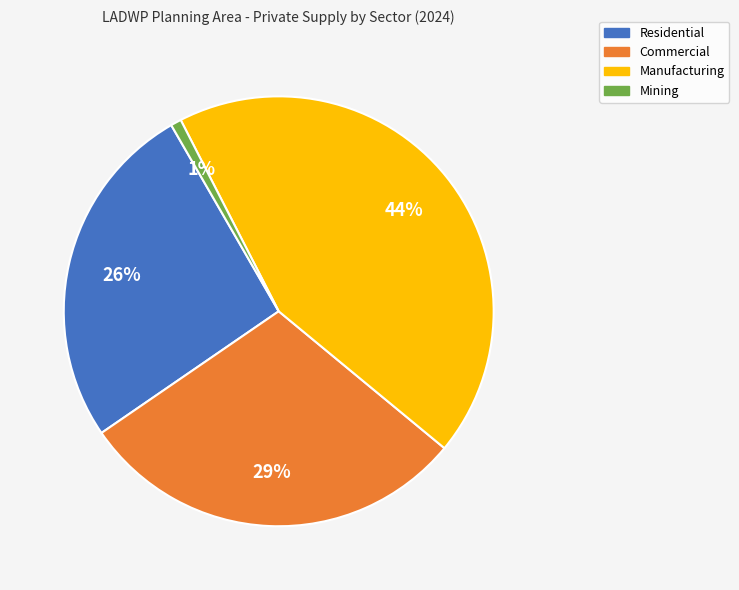

Do Mining and Manufacturing together represent more than half of the pie?

No